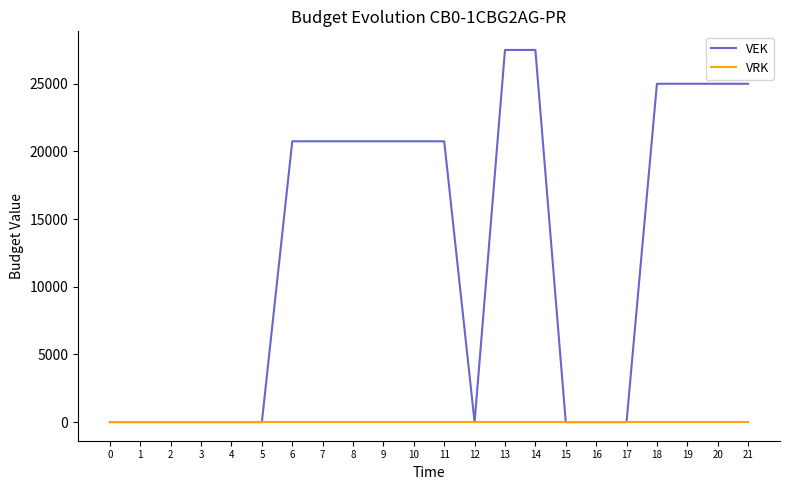

Reading left to right, what are all the values shown in this chart?

VEK: 0	0	0	0	0	0	20750	20750	20750	20750	20750	20750	0	27500	27500	0	0	0	25000	25000	25000	25000
VRK: 0	0	0	0	0	0	0	0	0	0	0	0	0	0	0	0	0	0	0	0	0	0